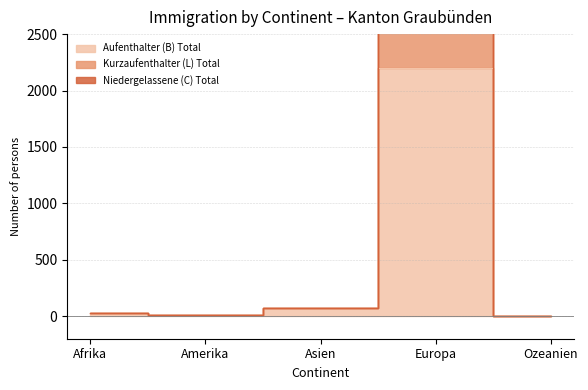

Between Europa and Ozeanien, which is larger?

Europa